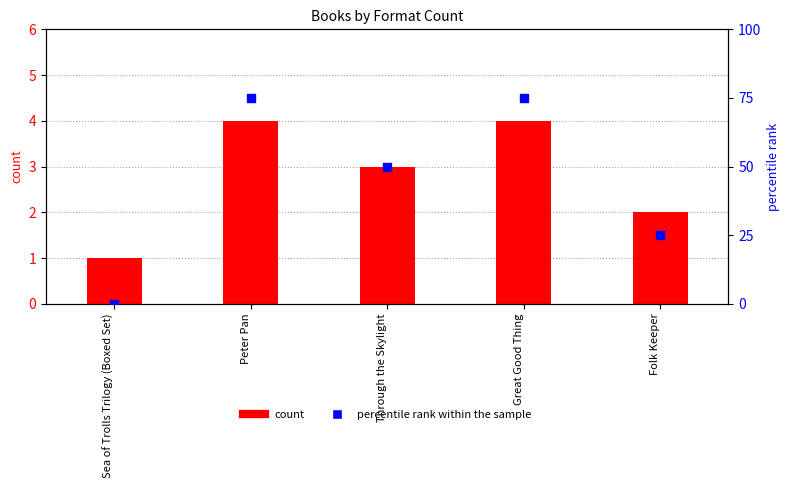

At which category is the sum across all series the highest?

Peter Pan